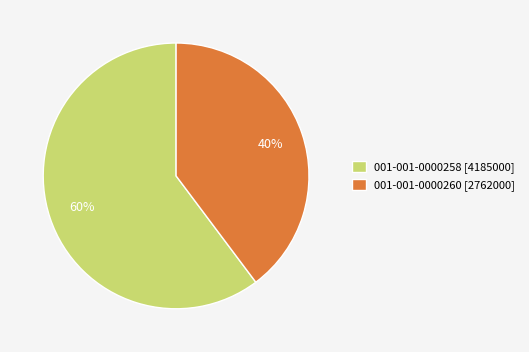

To the nearest percent, what is the difference between the largest and smallest slice percentages?

20%